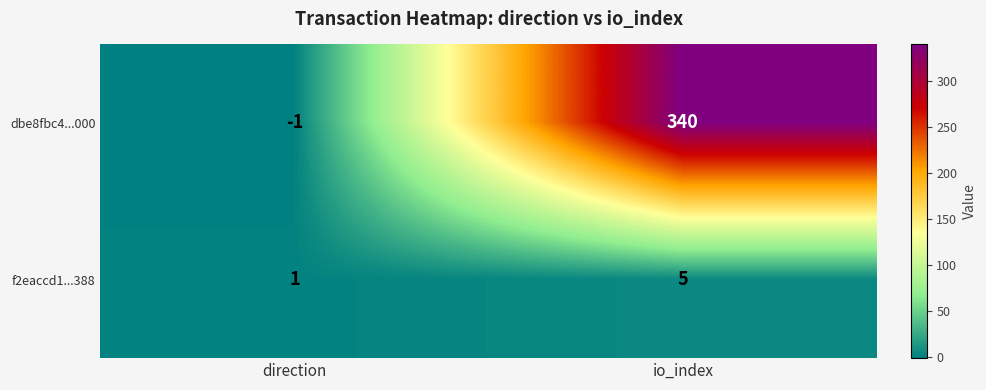

True or false: f2eaccd1...388 has a value of 0 at direction.

False